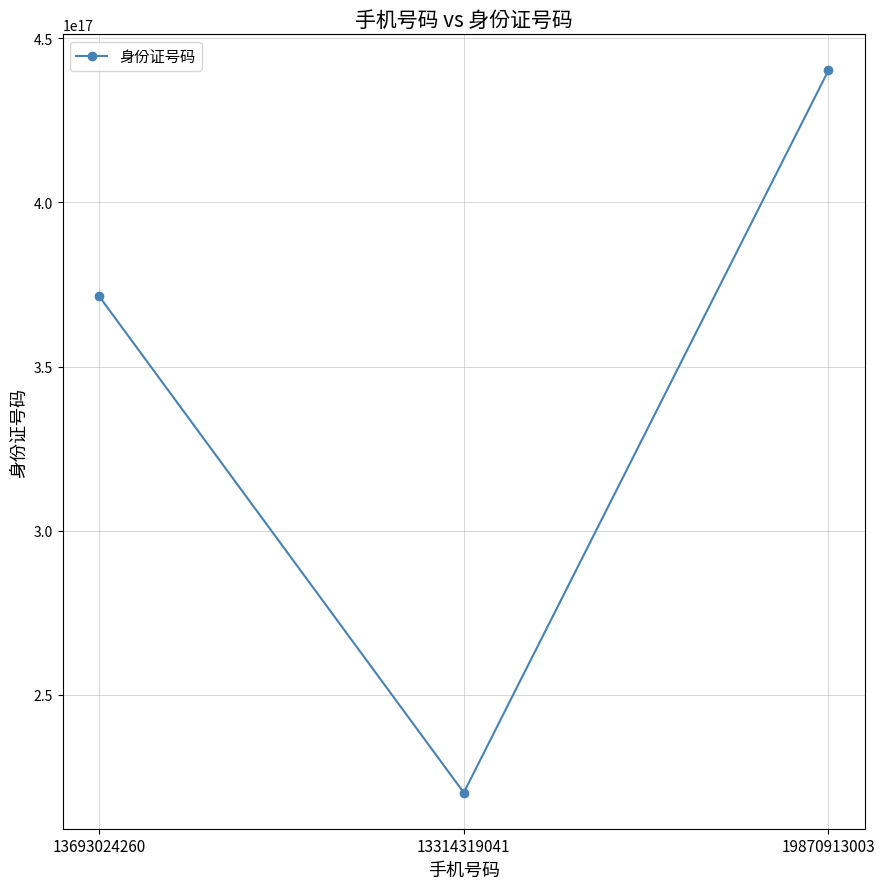

Count the number of data series in this chart.

1